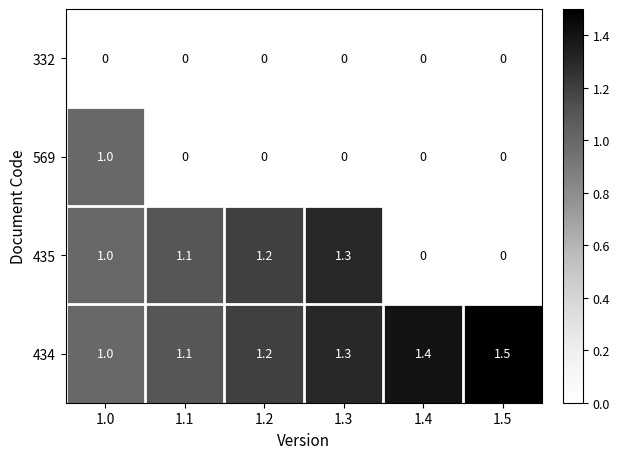

At how many categories does at least one series exceed 0?

6